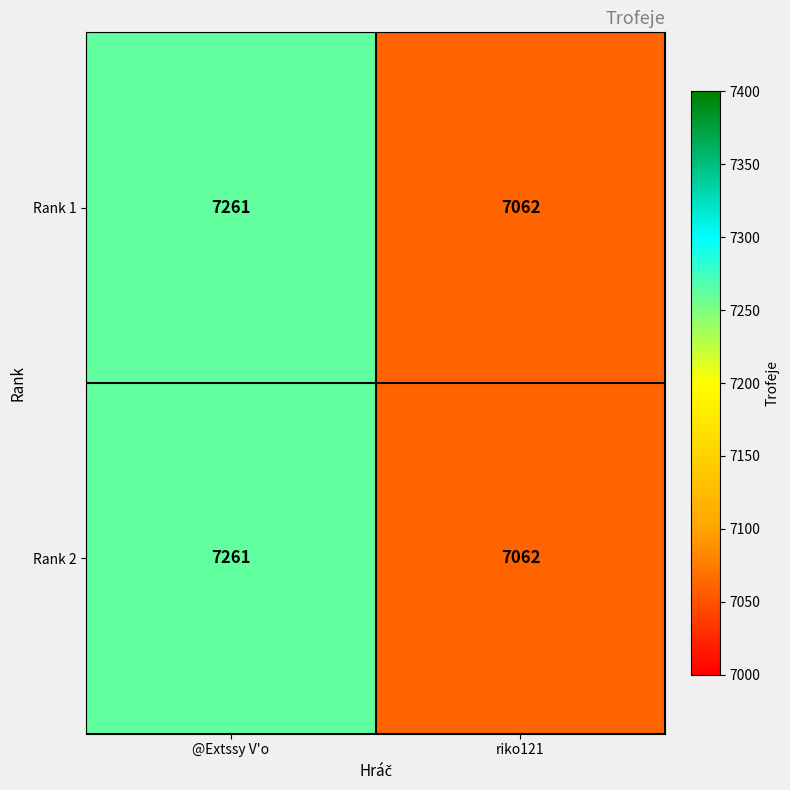

Reading left to right, transcribe all the data shown in this chart.

Rank 1: 7261	7062
Rank 2: 7261	7062